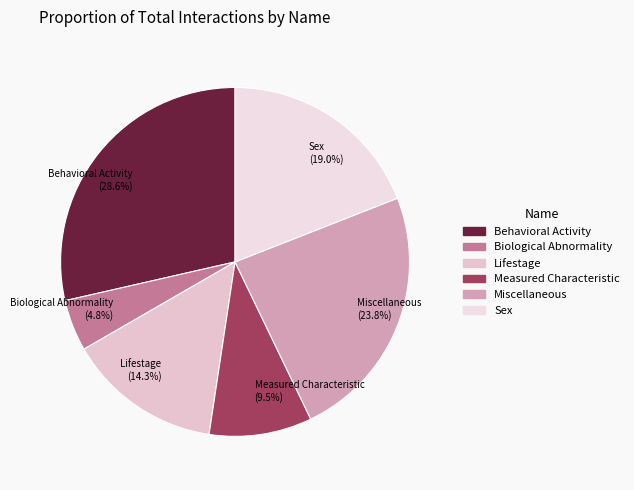

What is the smallest slice in the pie chart?

Biological Abnormality